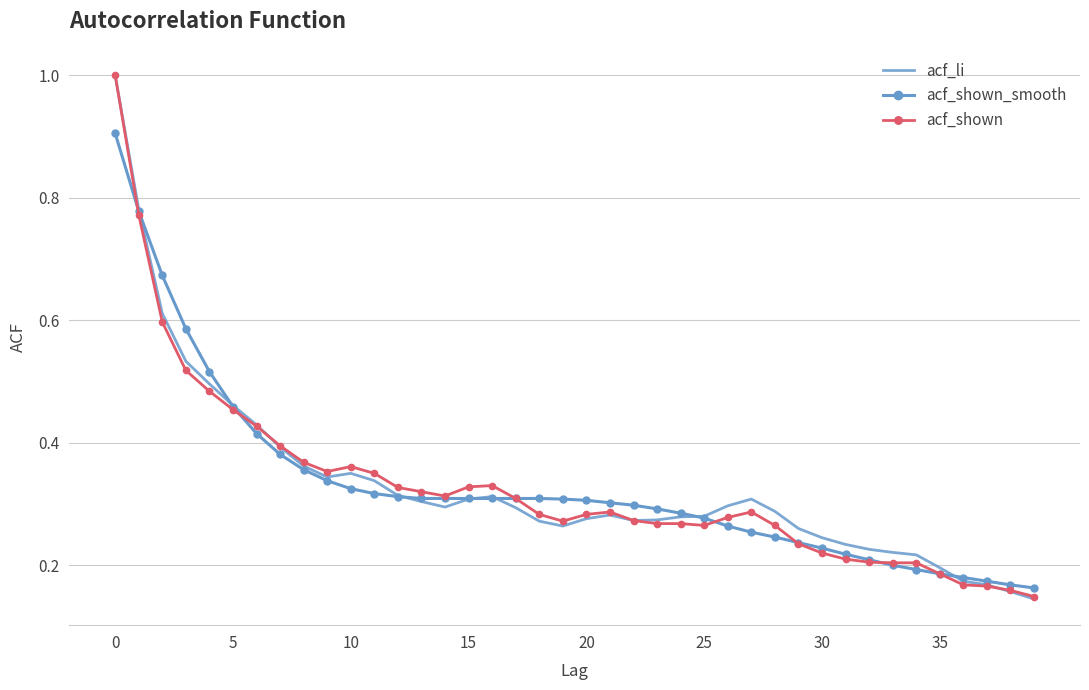

What is the maximum value shown in the chart?

1.0